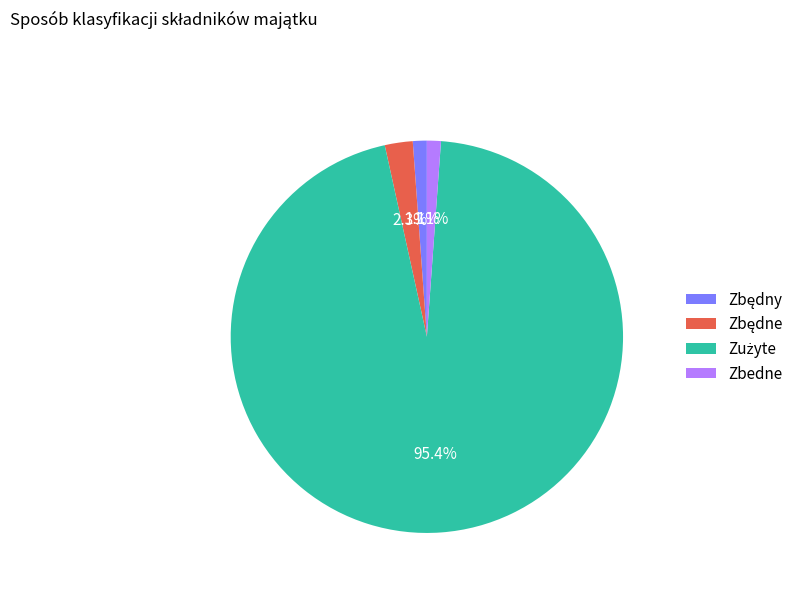

Count the number of slices in the pie.

4